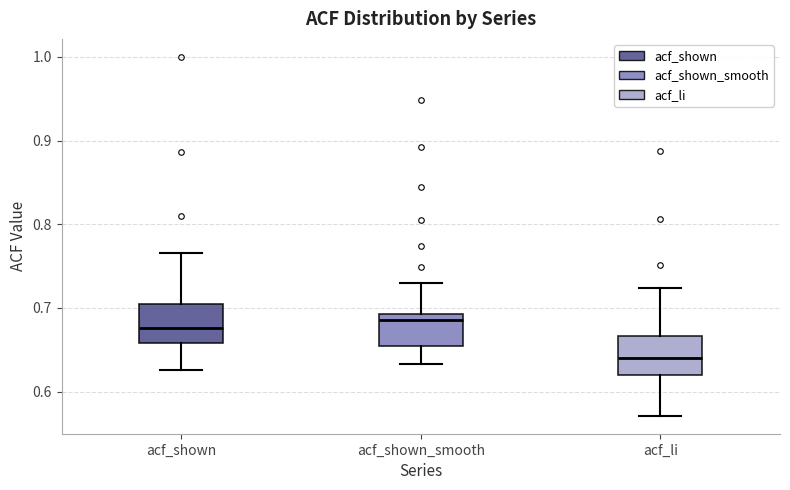

Where is the lower edge of the box for acf_shown_smooth on the y-axis? The values are not printed on the chart, so give them approximately, as read against the axis.

0.65